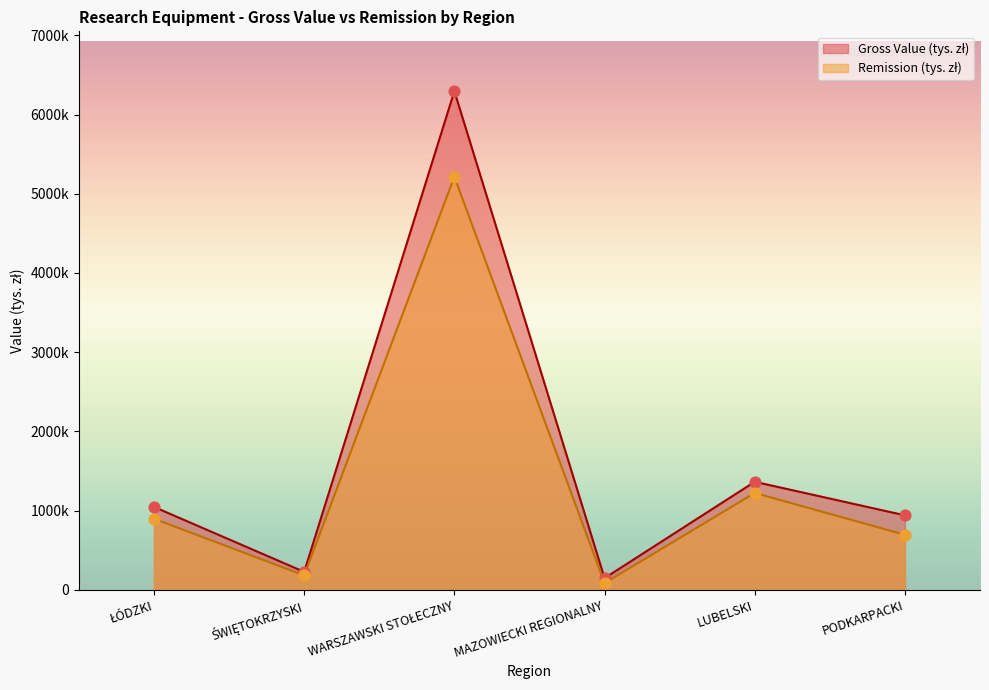

Which series has the widest spread of Y values?

Gross Value (tys. zł)